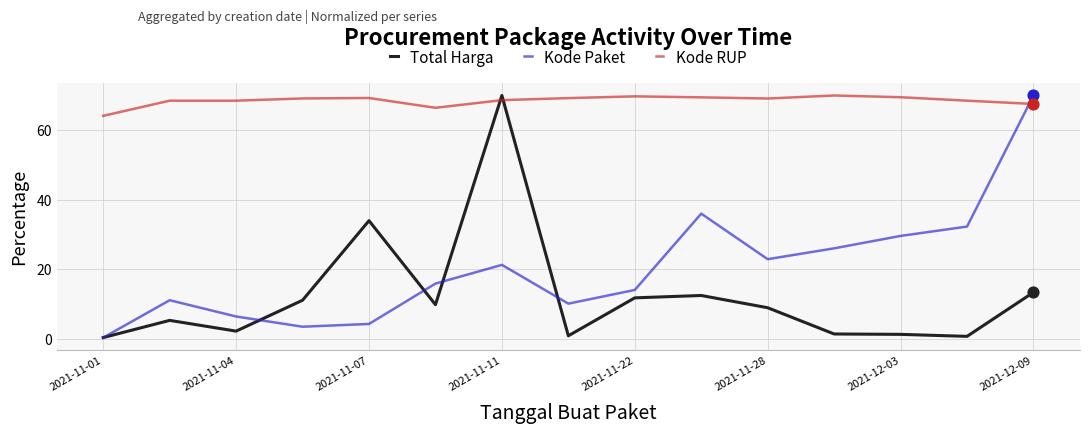

Which series has the largest total across all categories?

Kode RUP